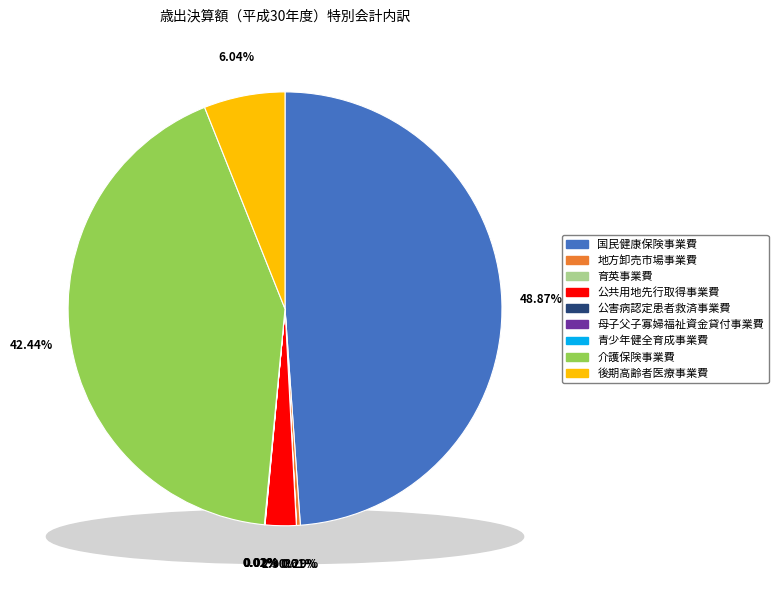

Does 地方卸売市場事業費 represent more than half of the total?

No